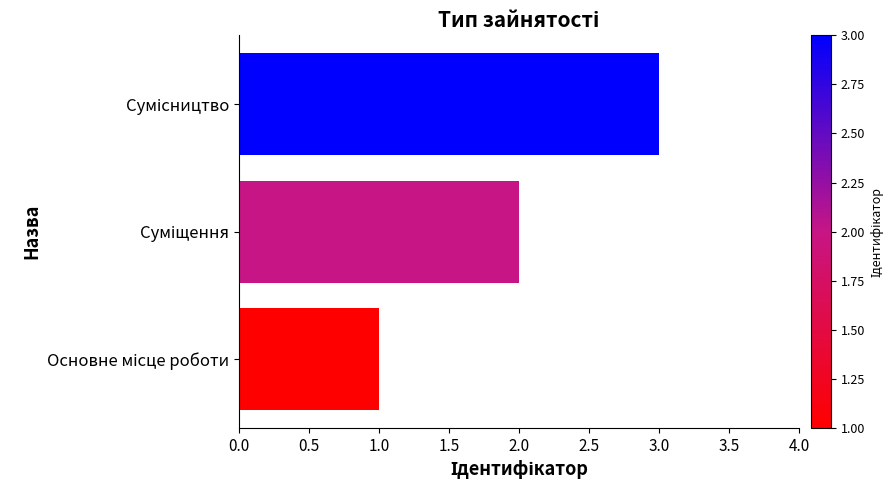

What is the maximum value shown in the chart?

3